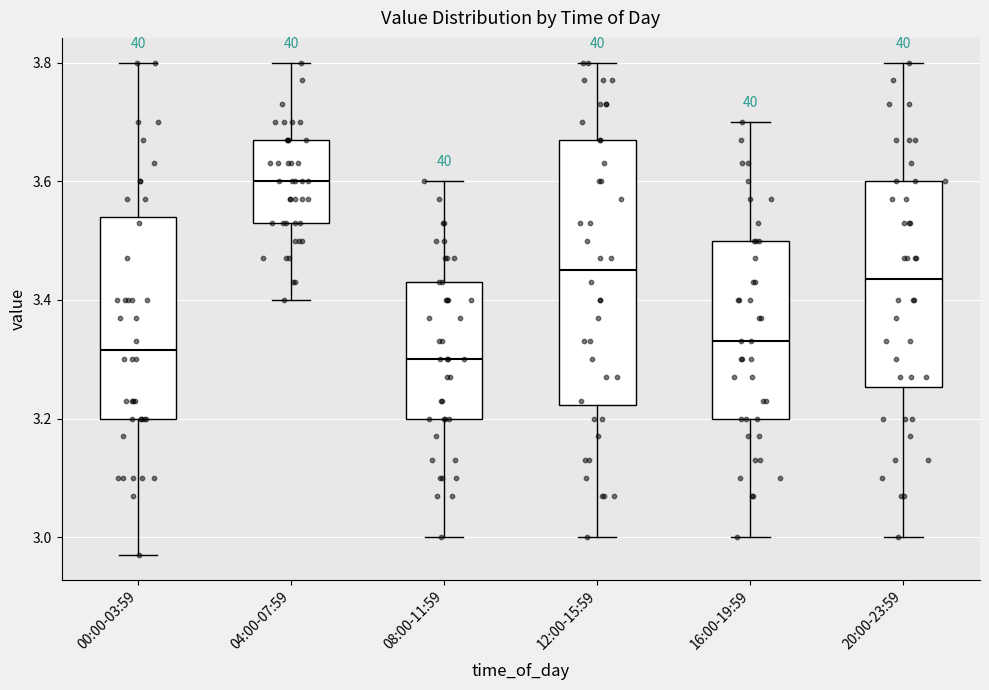

Where is the lower edge of the box for 08:00-11:59 on the y-axis? The values are not printed on the chart, so give them approximately, as read against the axis.

3.20